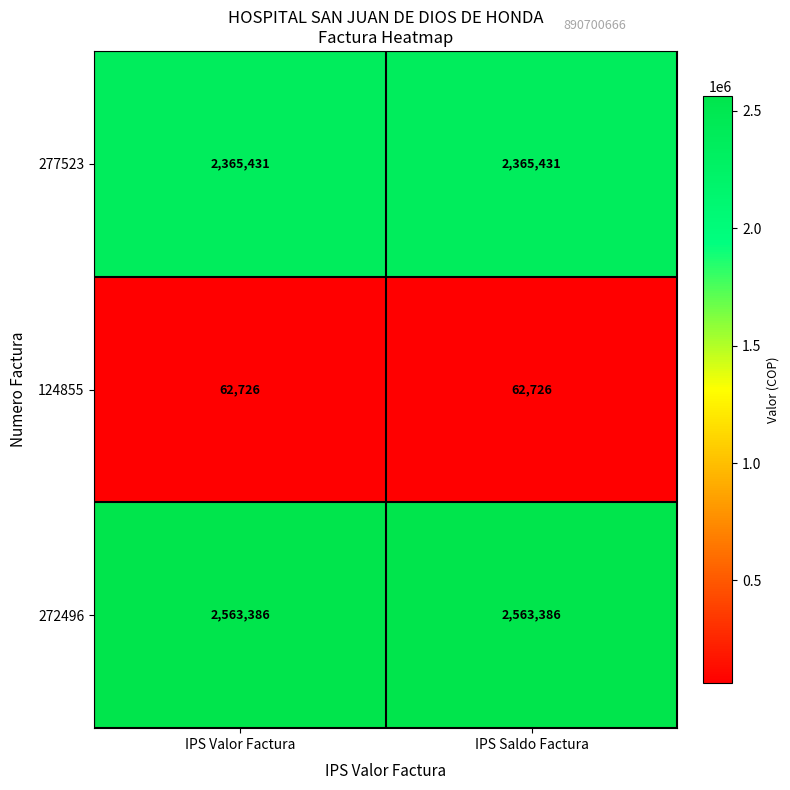

Is it true that 272496 equals 4224244 at IPS Valor Factura?

False